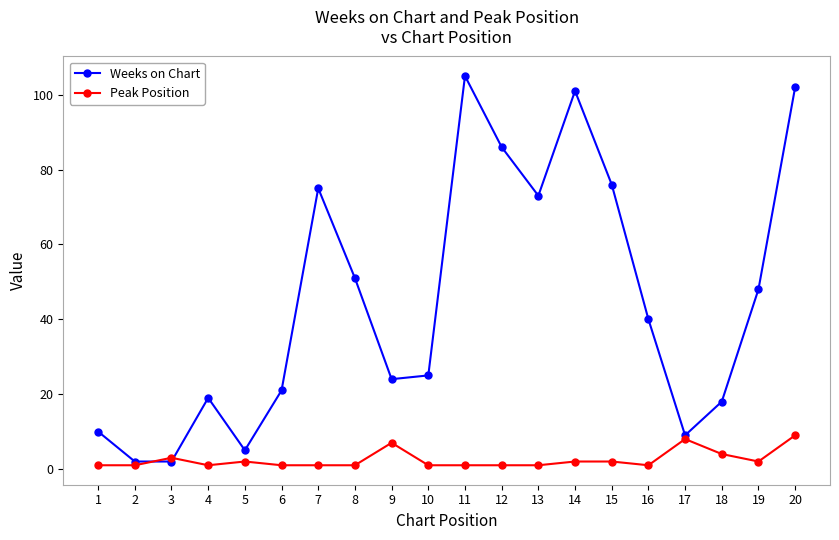

What is the total value across all series at 19?

50